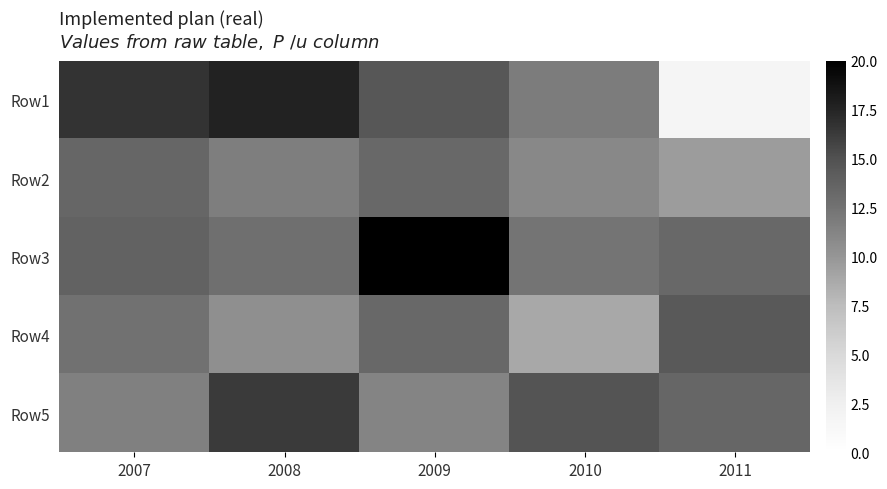

What is the total value across all series at 2008?

68.8